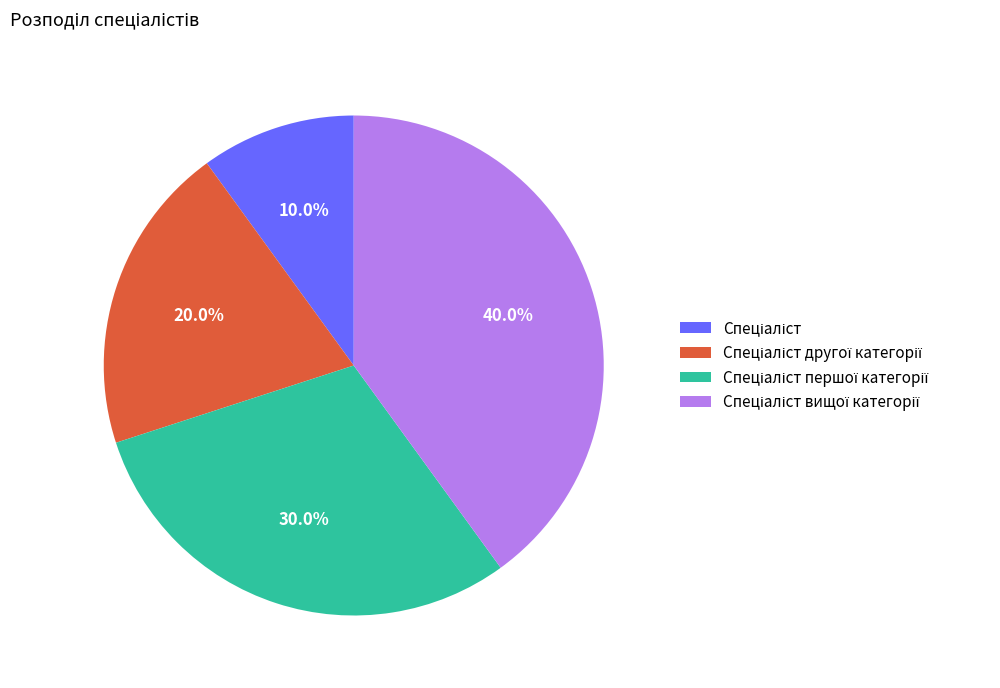

Is there any slice that represents more than half of the pie?

No